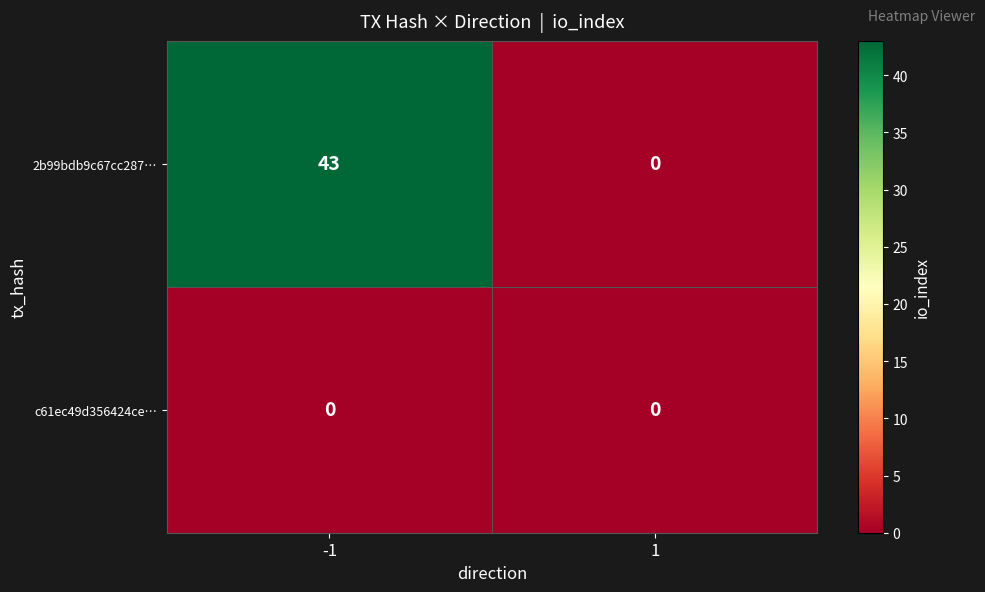

What is the total value across all series at -1?

43